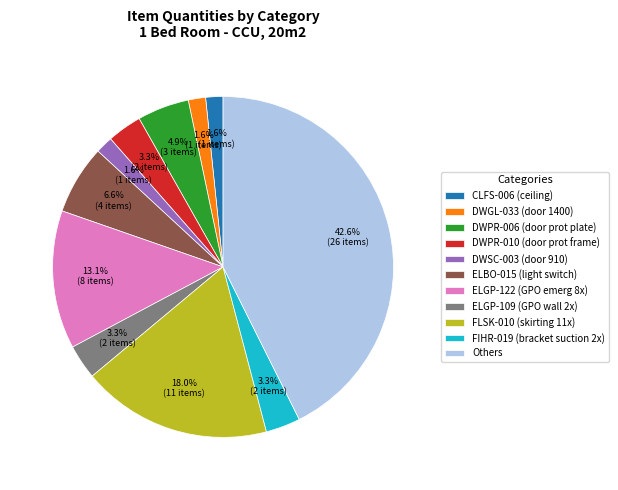

To the nearest percent, what is the average slice percentage?

9%